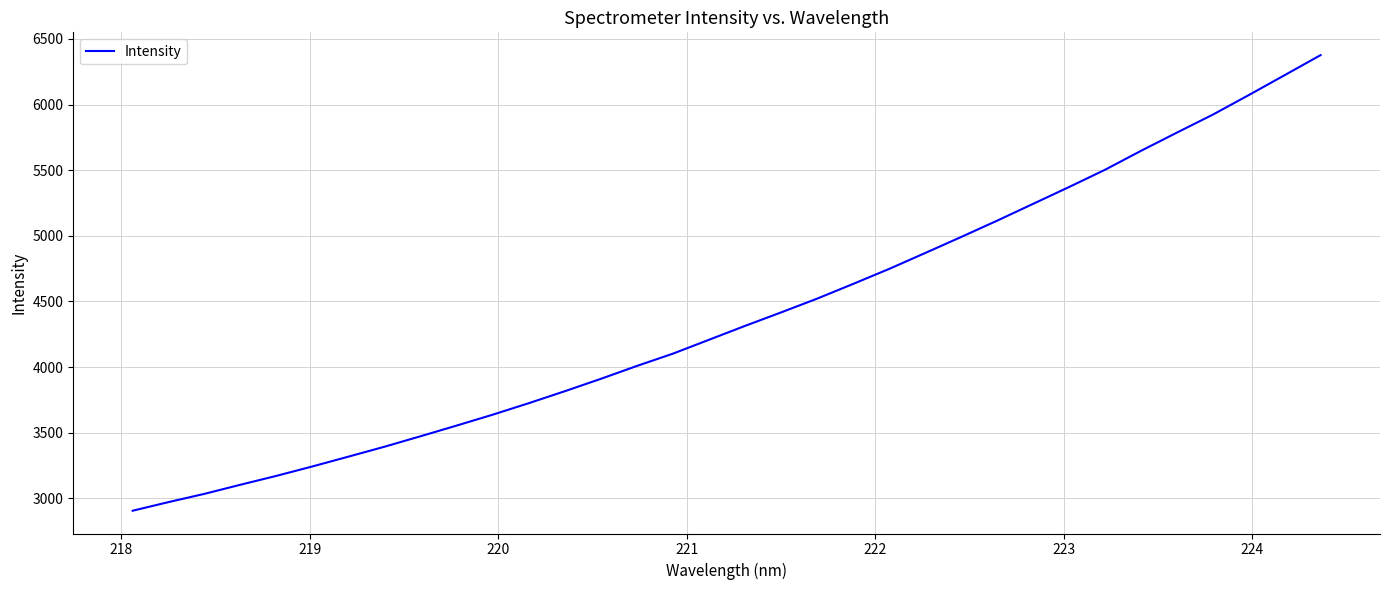

What is the greatest value displayed?

6377.1